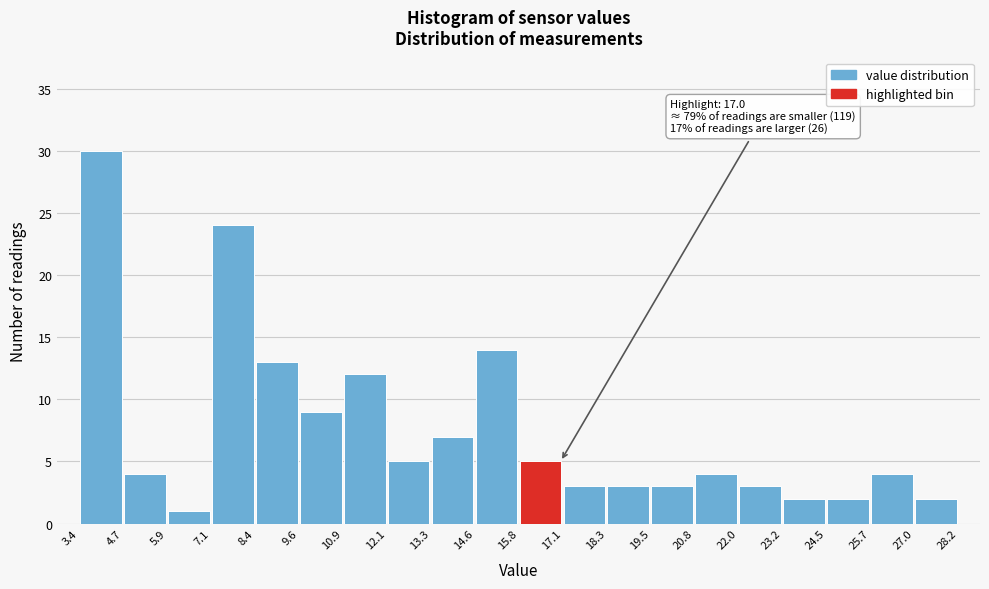

Which range on the x-axis has the tallest bar?

3.4 to 4.7